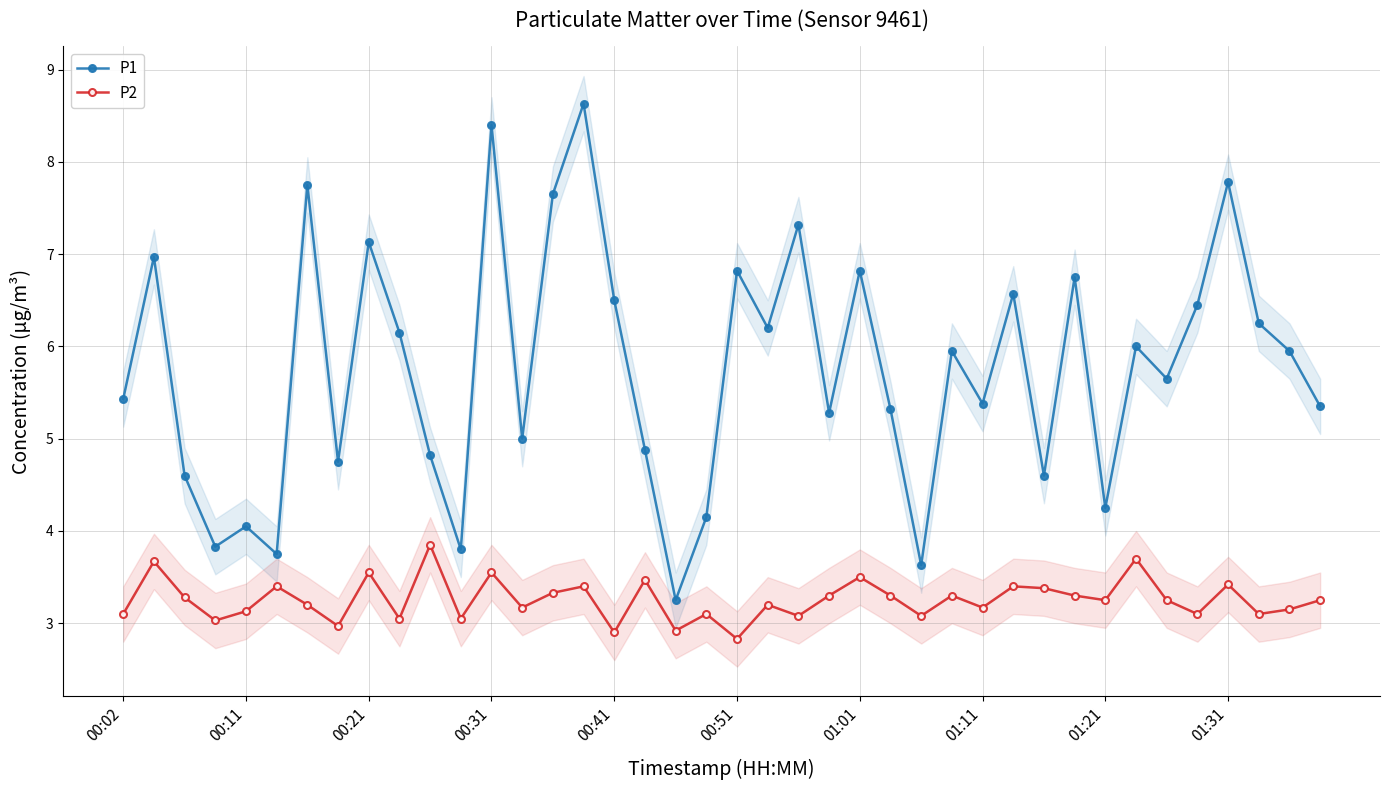

True or false: P1 and P2 intersect in this chart.

False